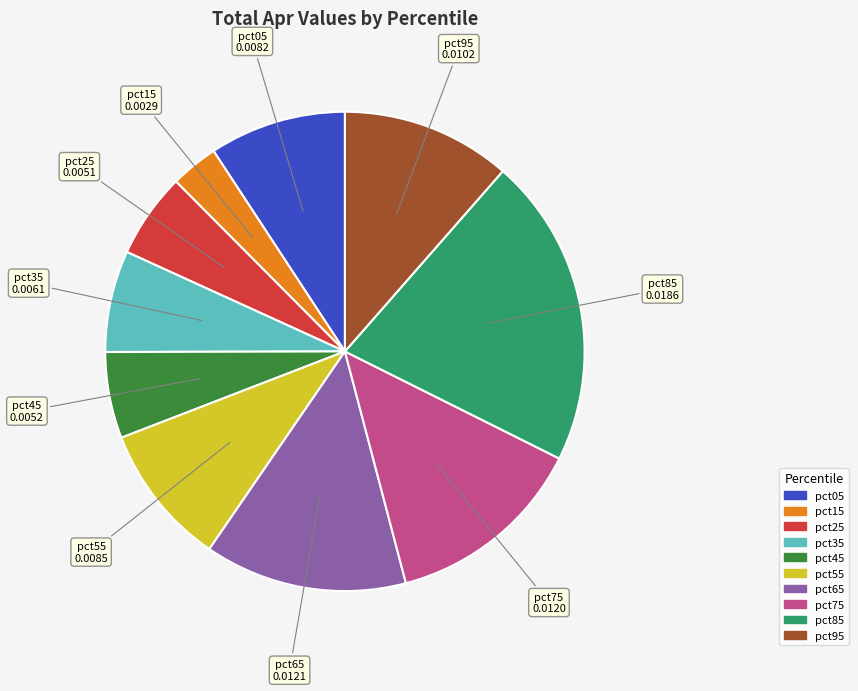

Is it true that pct95 is 24% of the pie?

False